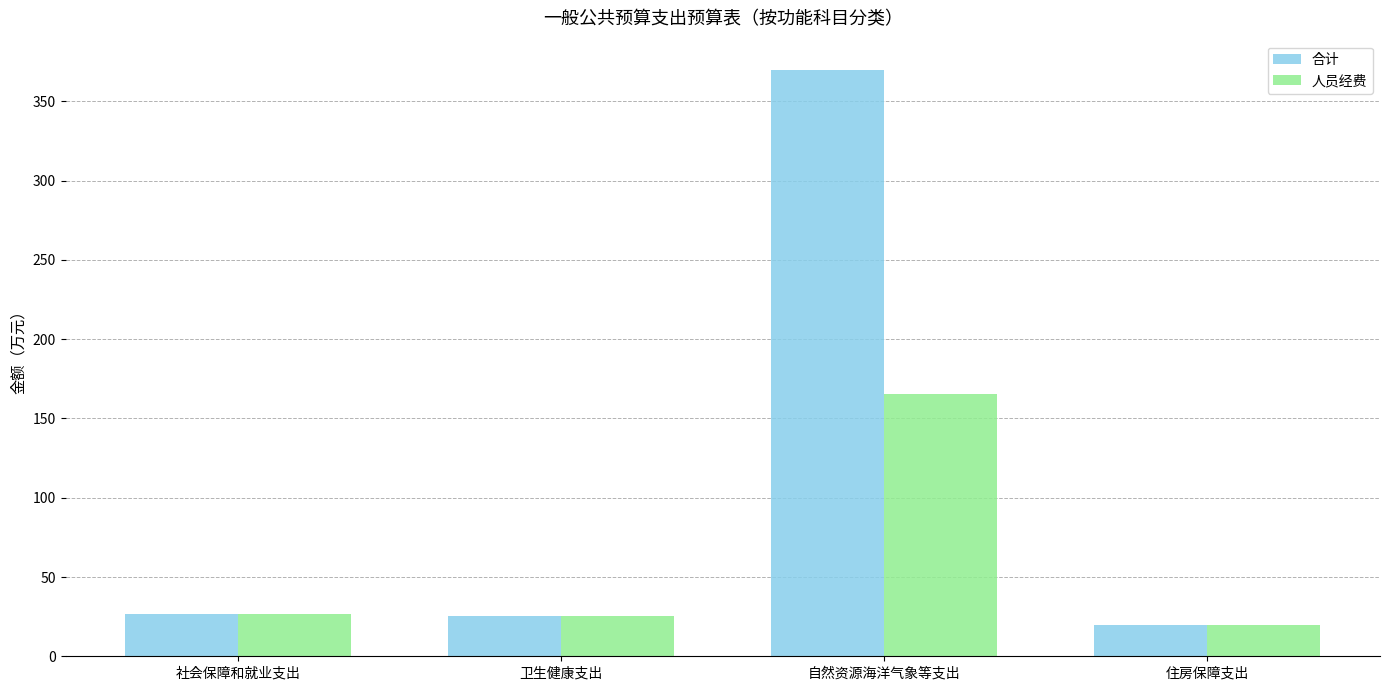

Which series has the largest total across all categories?

合计